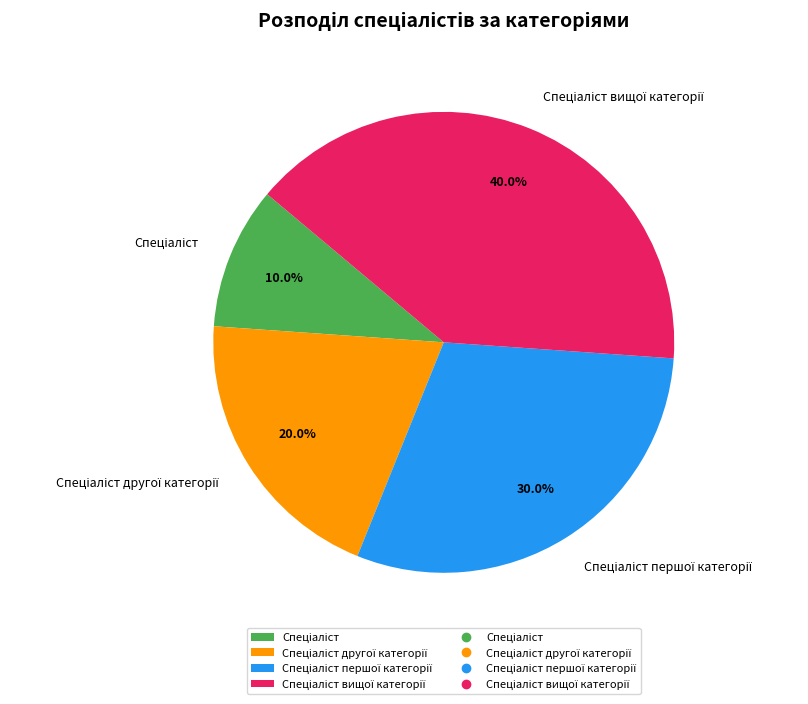

Is there any slice that represents more than half of the pie?

No